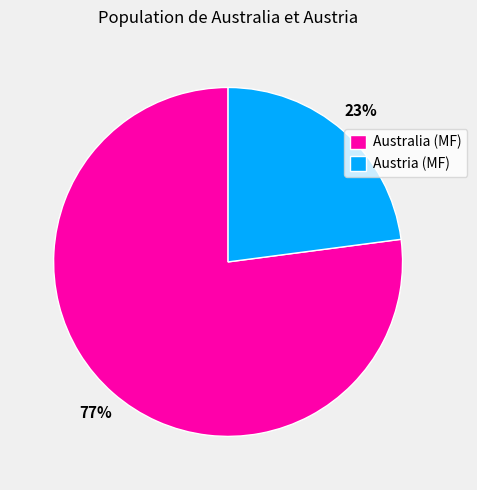

To the nearest percent, what portion does Australia (MF) represent?

77%